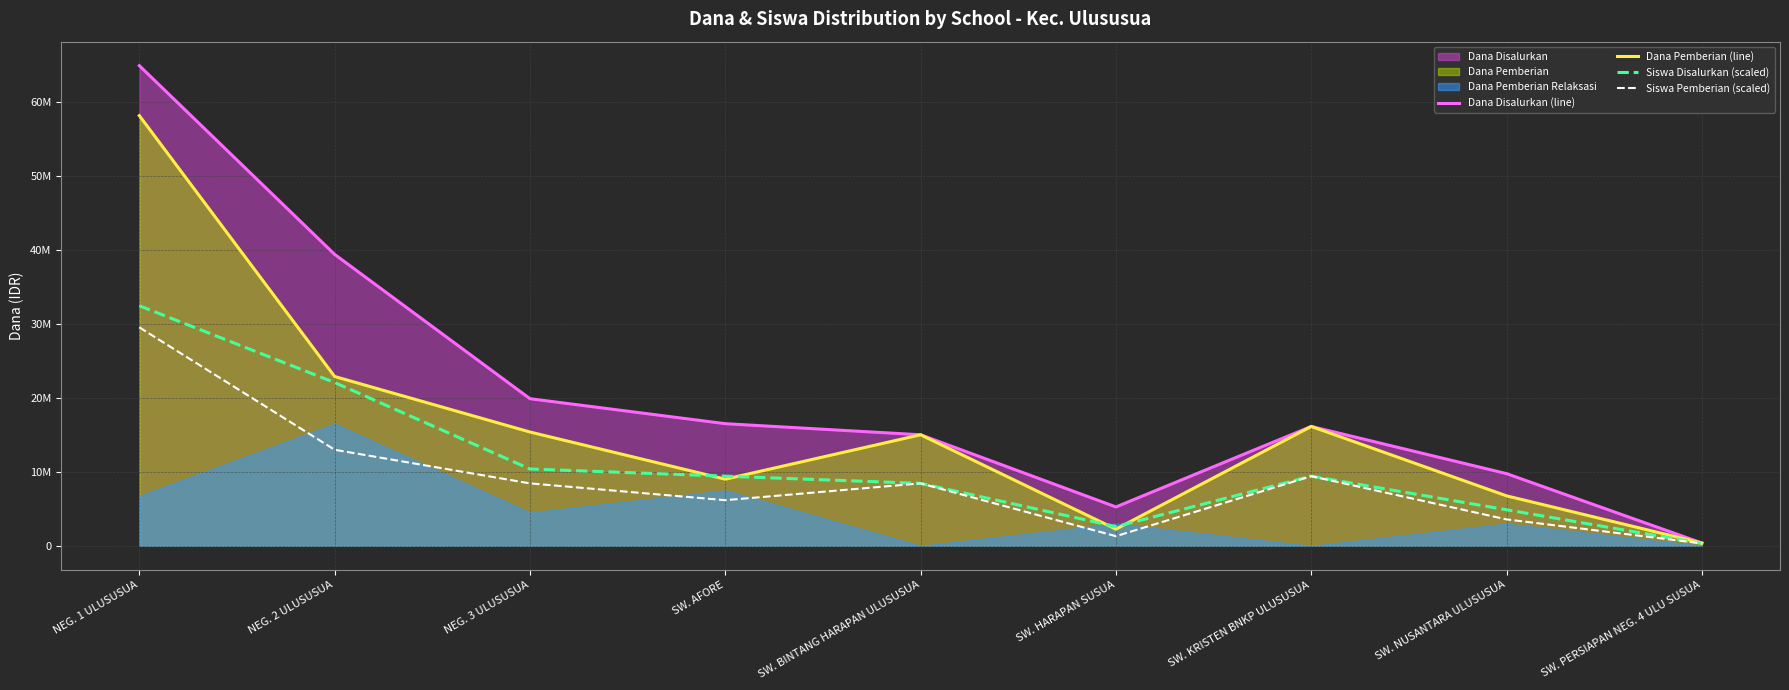

At how many categories does at least one series exceed 6230181?

7